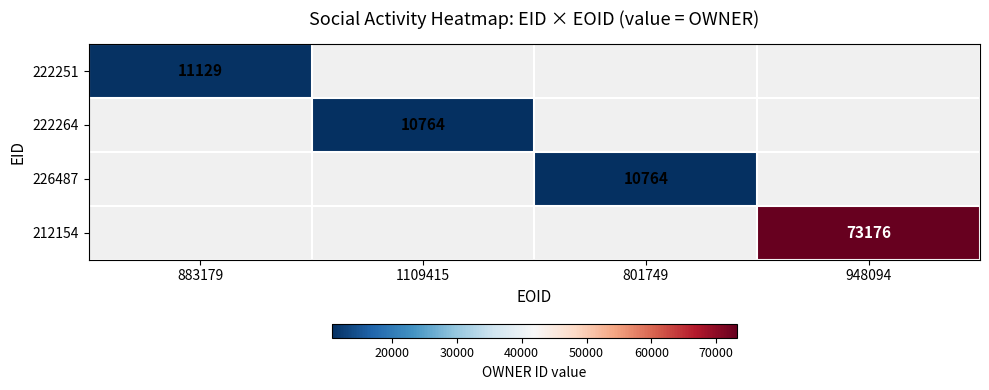

How many series are shown in this chart?

4